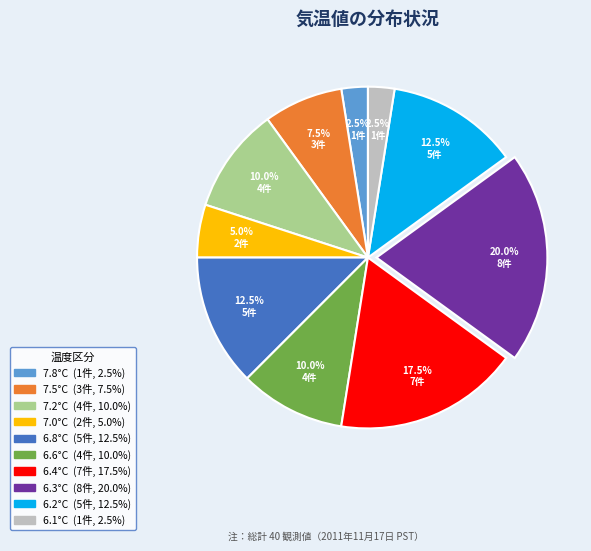

Which slice is the largest?

6.3°C